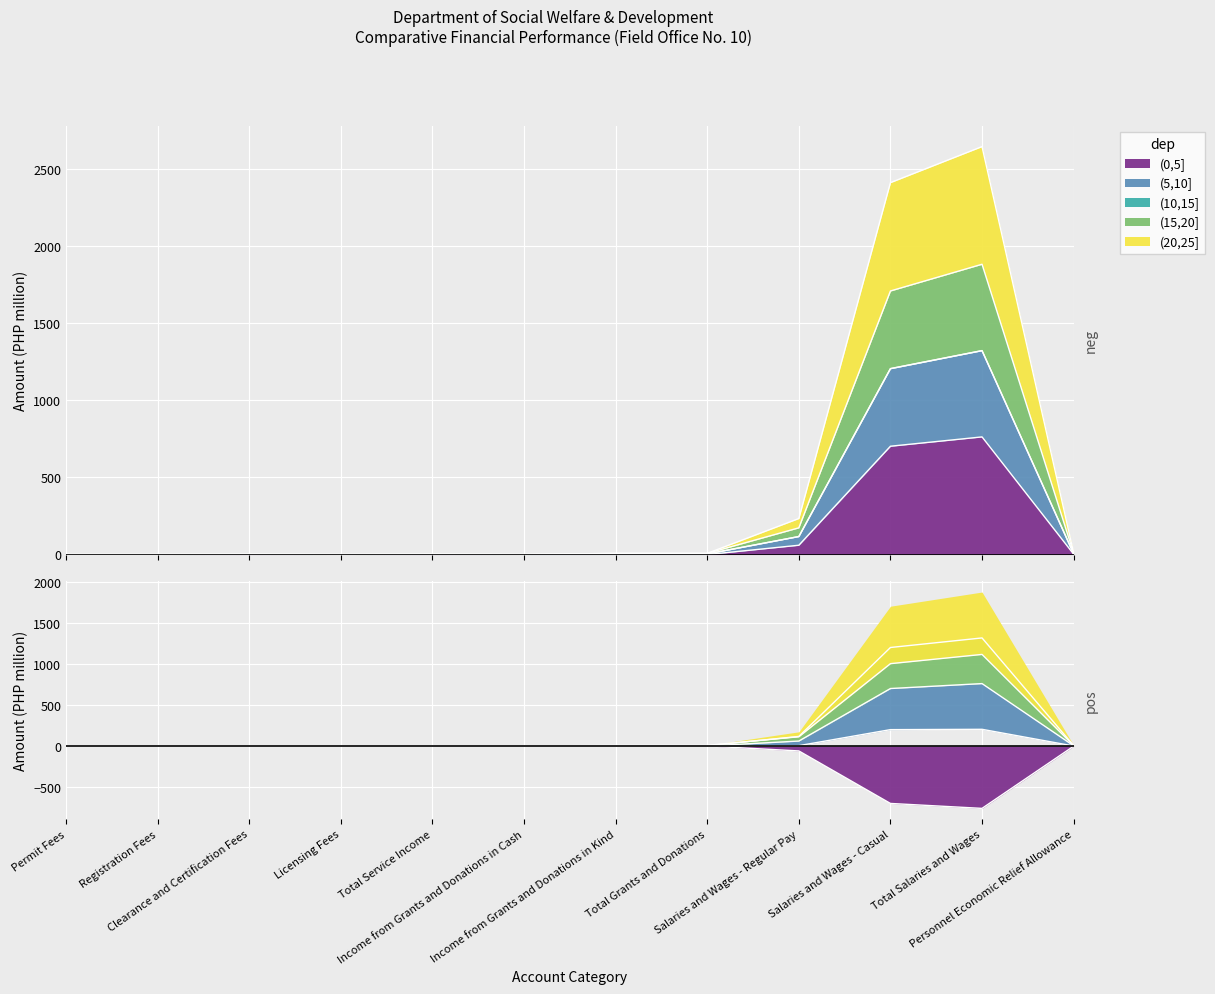

The value of (5,10] at Income from Grants and Donations in Kind is 13.1. True or false?

False